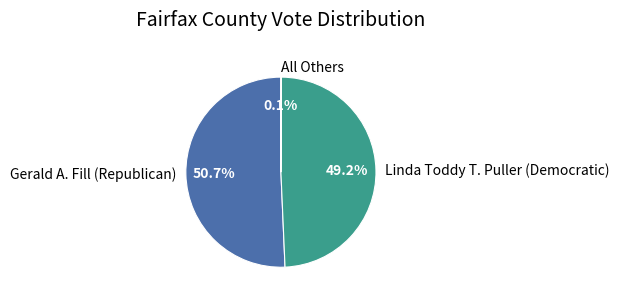

Which has a higher value, Linda Toddy T. Puller (Democratic) or Gerald A. Fill (Republican)?

Gerald A. Fill (Republican)